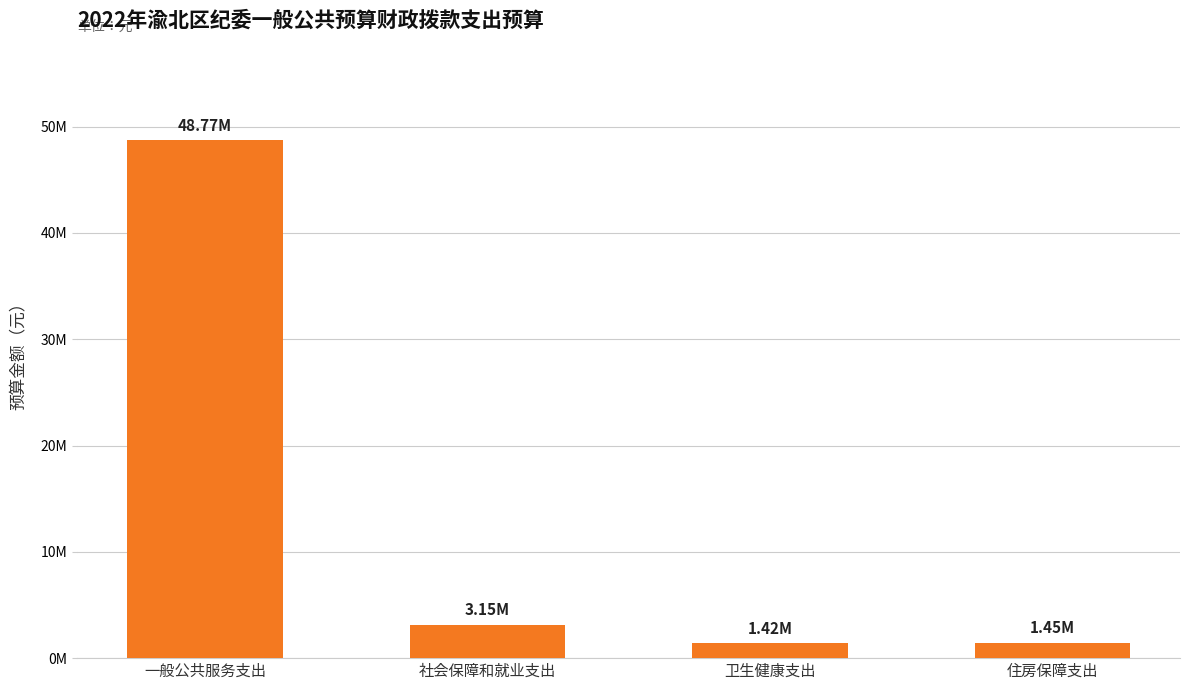

What is the average value?

13696375.7